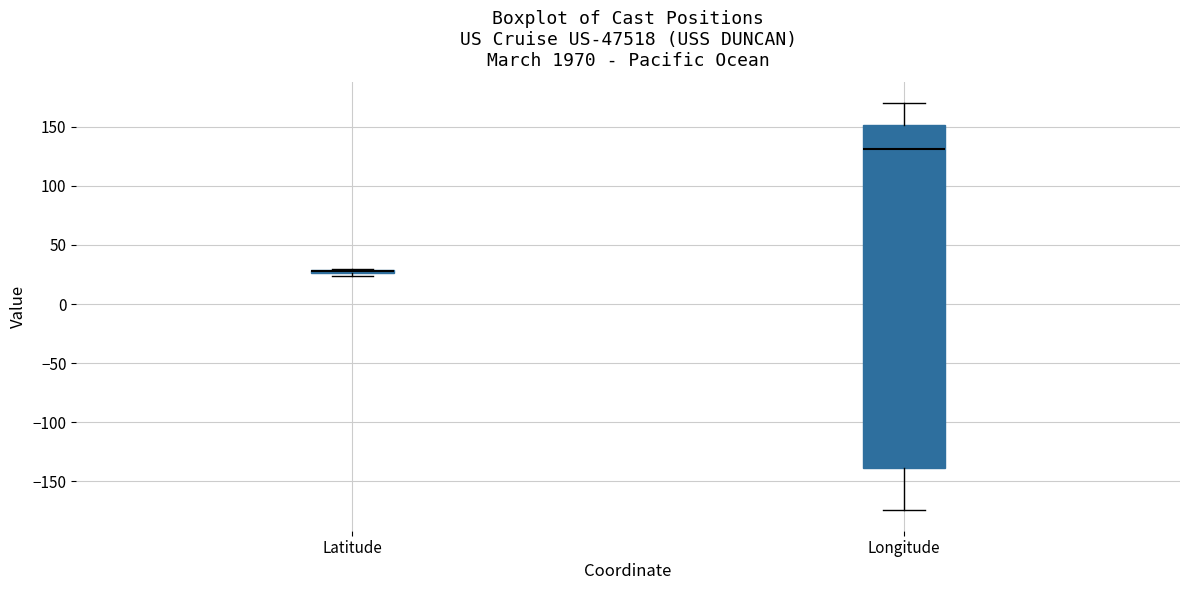

Where is the lower edge of the box for Longitude on the y-axis? The values are not printed on the chart, so give them approximately, as read against the axis.

-140